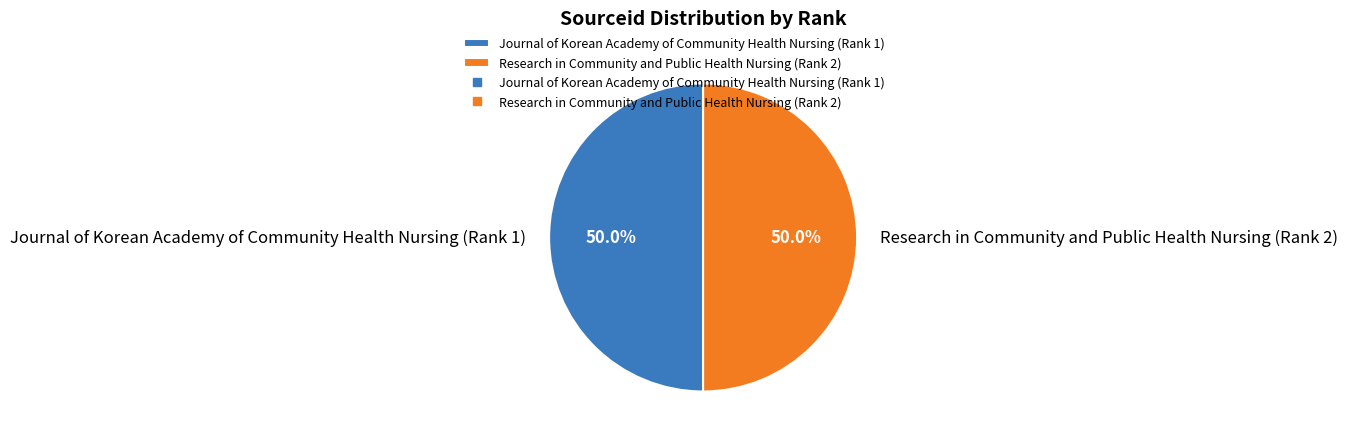

To the nearest percent, what is the combined percentage of Research in Community and Public Health Nursing (Rank 2) and Journal of Korean Academy of Community Health Nursing (Rank 1)?

100%